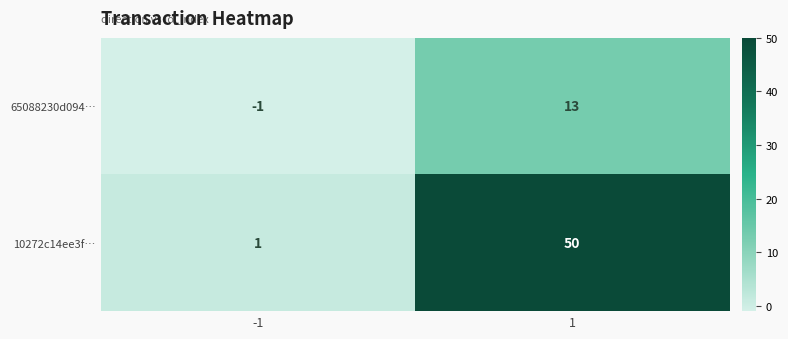

Is the value of 10272c14ee3f… at -1 greater than the value of 65088230d094… at 1?

No